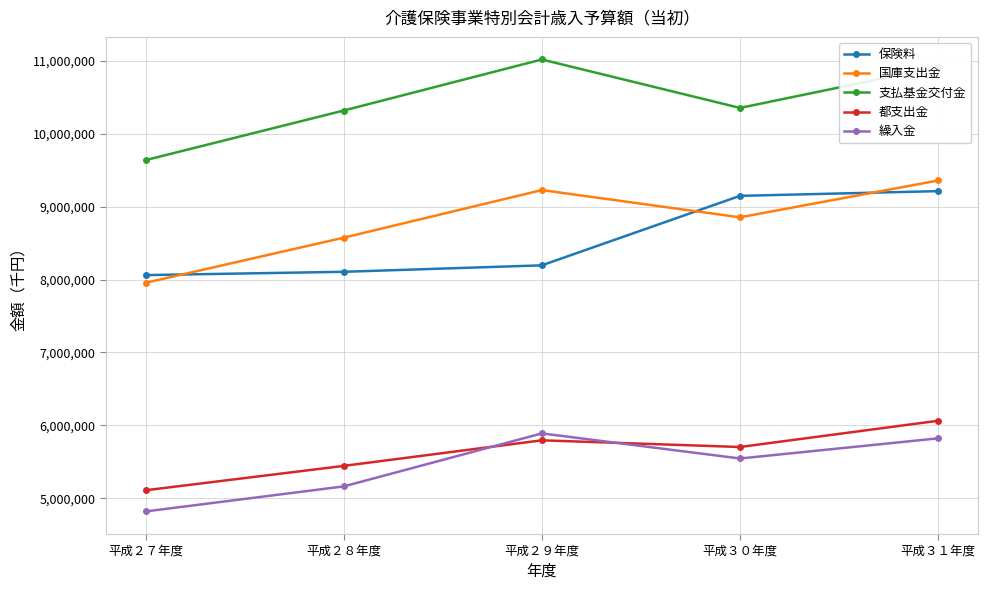

Rank the series by their maximum value, from lowest to highest.

繰入金, 都支出金, 保険料, 国庫支出金, 支払基金交付金